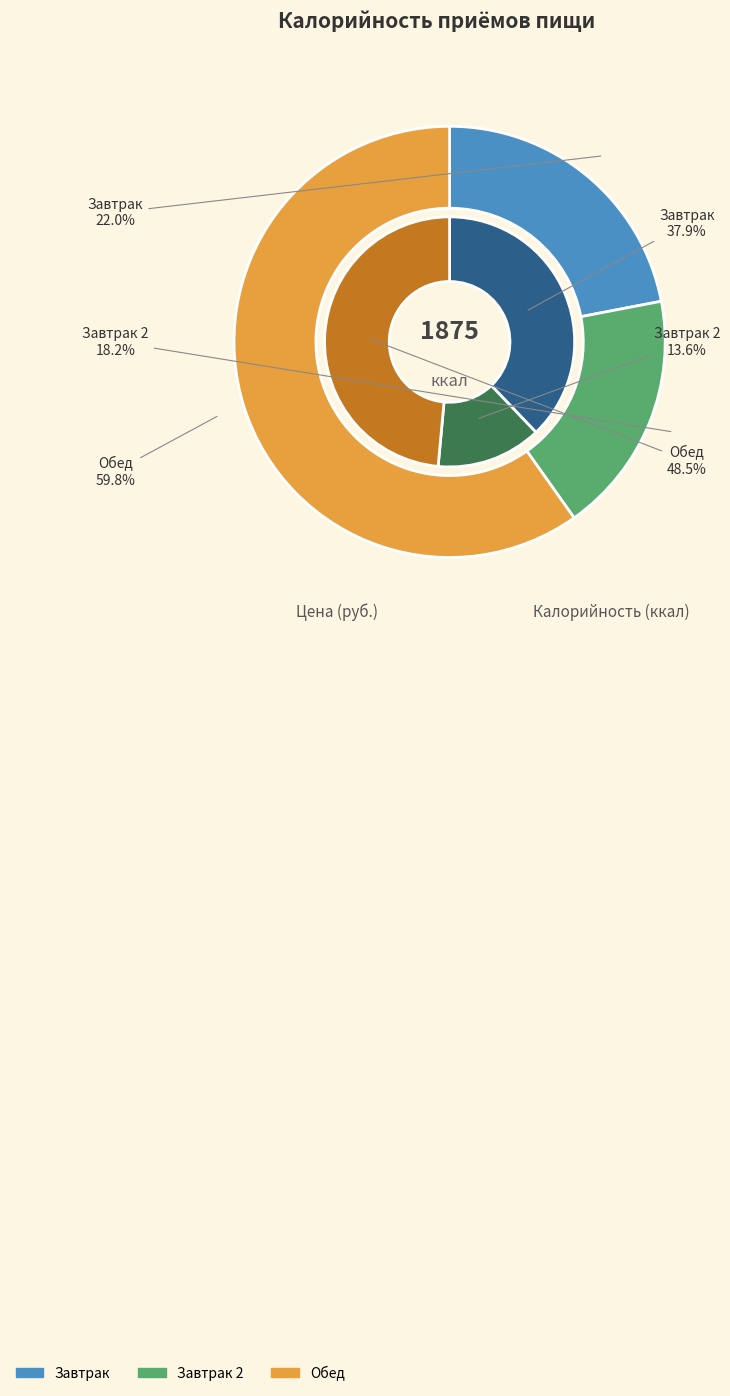

What is the total percentage of Завтрак and Завтрак 2?

40.2%